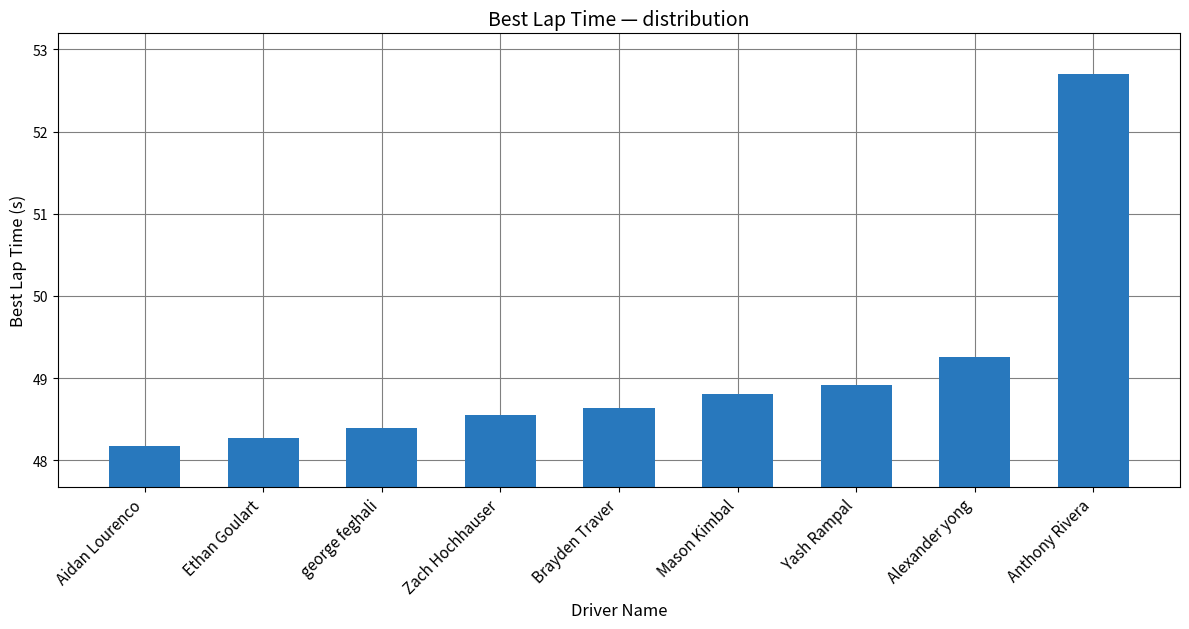

List the labels in order of value, smallest first.

Aidan Lourenco, Ethan Goulart, george feghali, Zach Hochhauser, Brayden Traver, Mason Kimbal, Yash Rampal, Alexander yong, Anthony Rivera